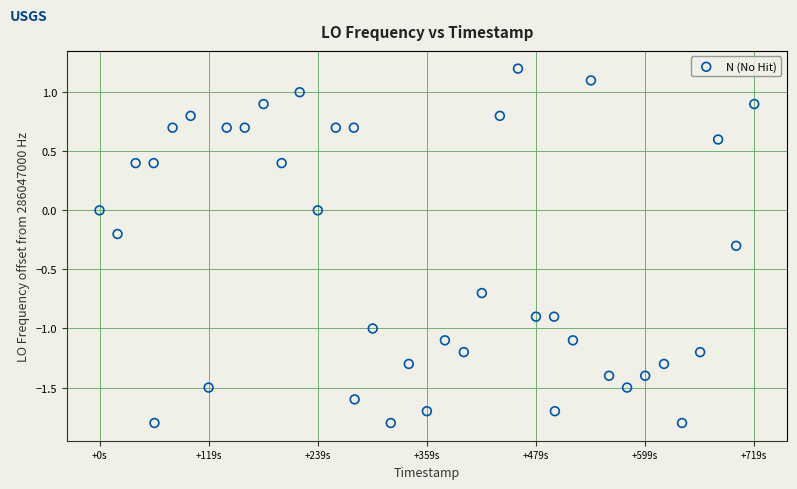

What is the range of Y values (max minus min)?

3.0